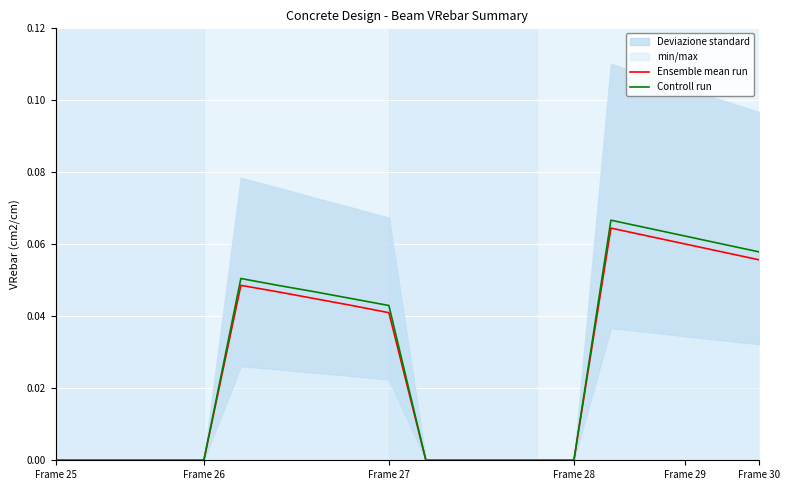

True or false: Ensemble mean run and Controll run intersect in this chart.

False